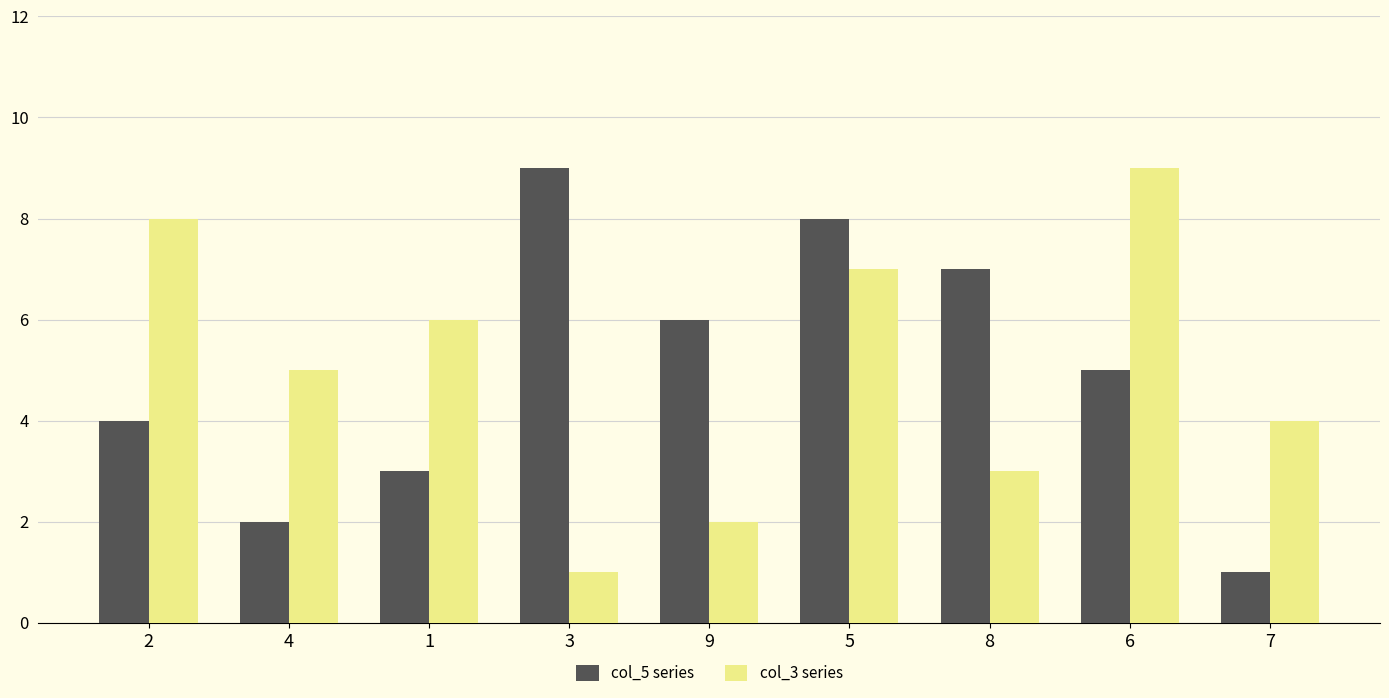

The col_3 series series shows 8 at 2. True or false?

True